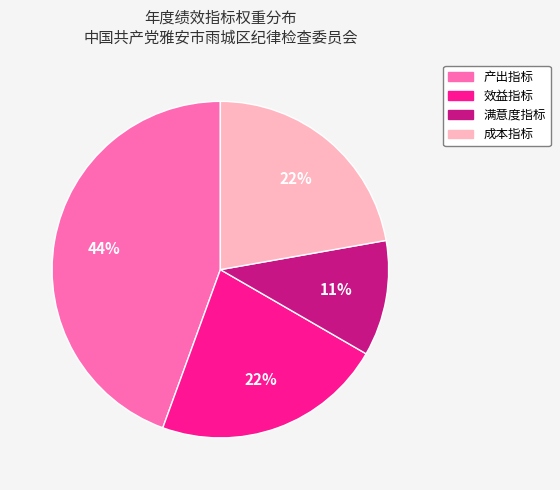

Is the sum of 效益指标 and 产出指标 greater than half?

Yes